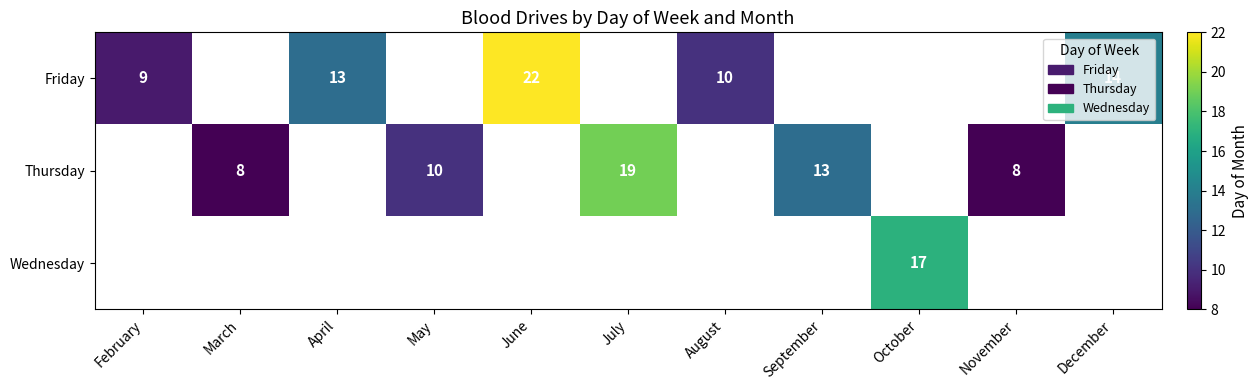

Which series has the widest spread of values?

Friday